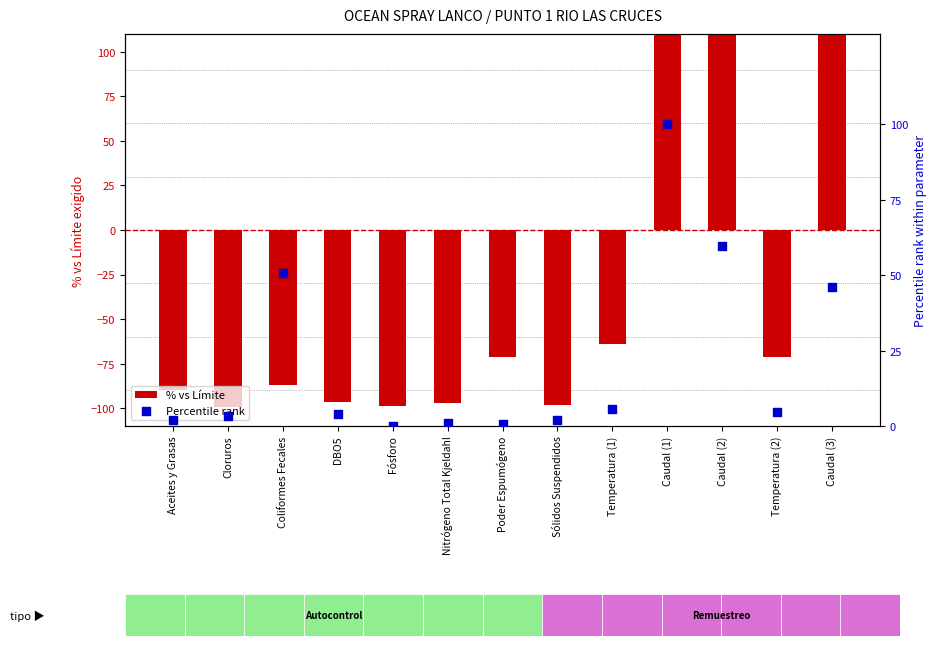

What are all the series names shown in the legend?

% vs Límite, Percentile rank